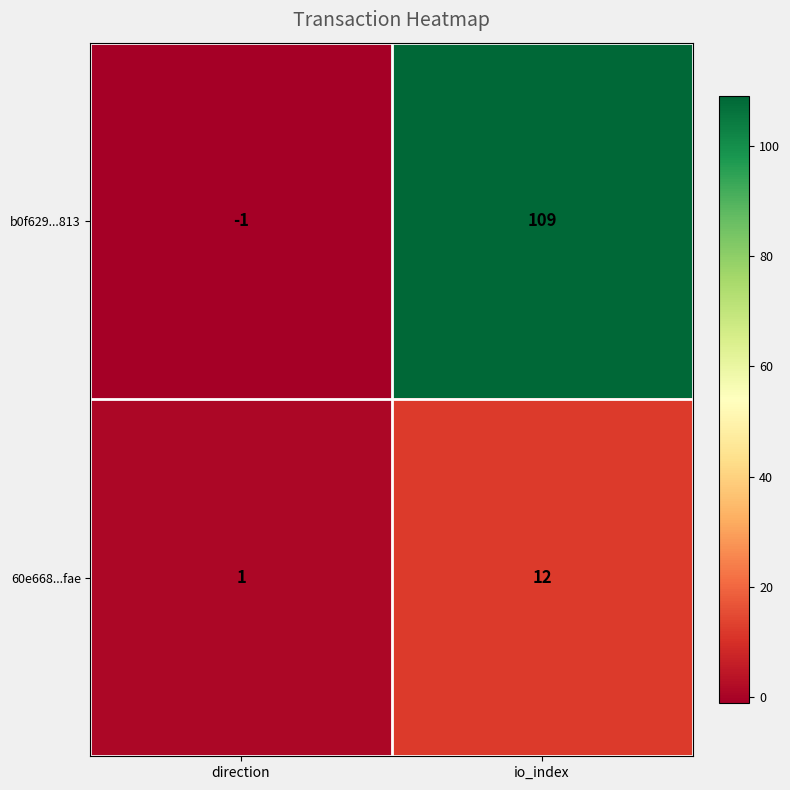

List the series in order of their peak value, lowest first.

60e668...fae, b0f629...813